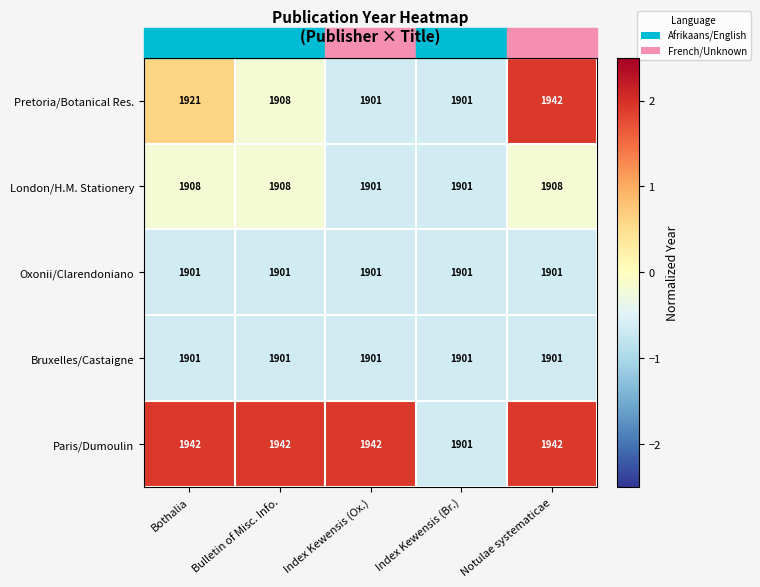

What is the difference between the highest and lowest values at Bulletin of Misc. Info.?

41